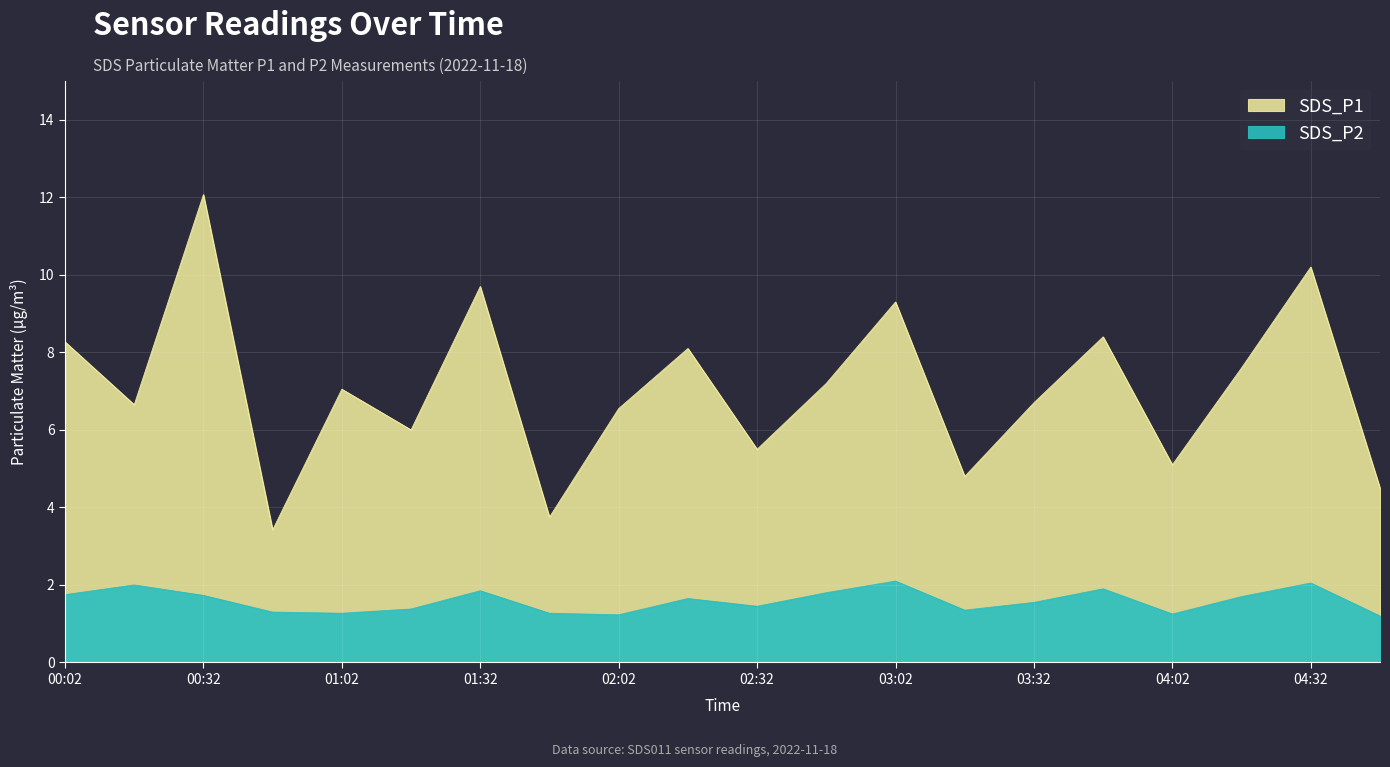

Is the value of SDS_P2 at 03:32 greater than the value of SDS_P1 at 01:17?

No